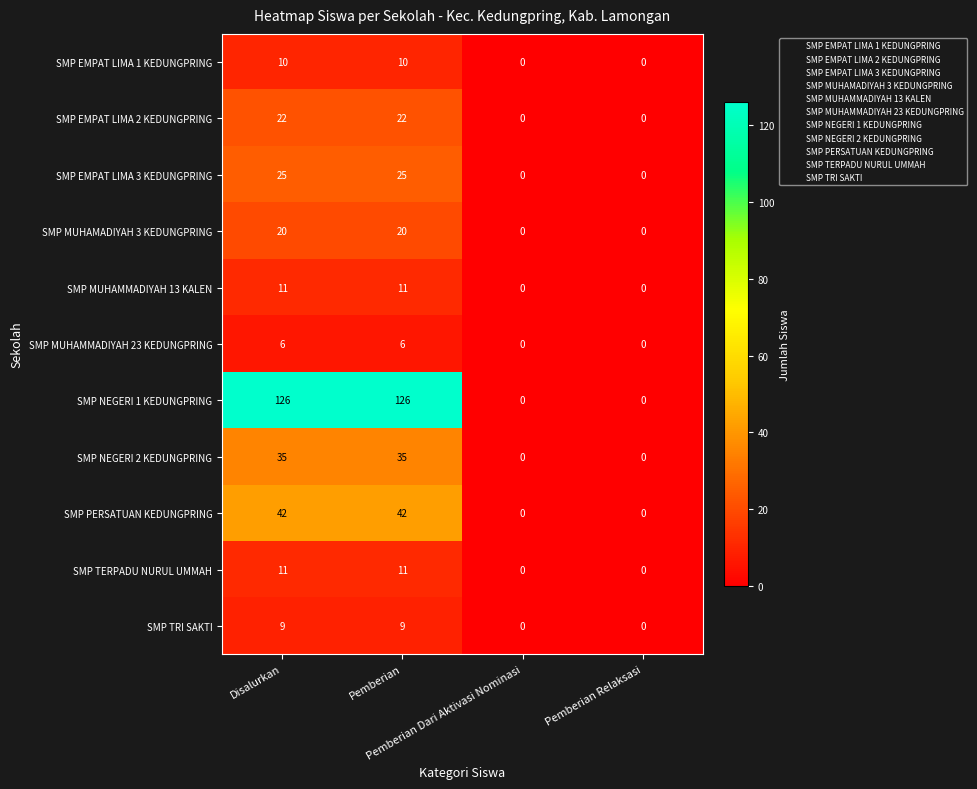

How many SMP PERSATUAN KEDUNGPRING values are between 0 and 42?

4